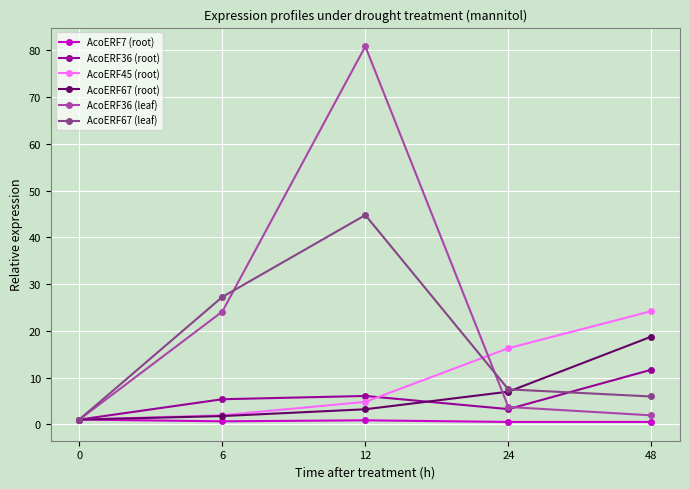

What is the difference between the highest and lowest values at 6?

26.6